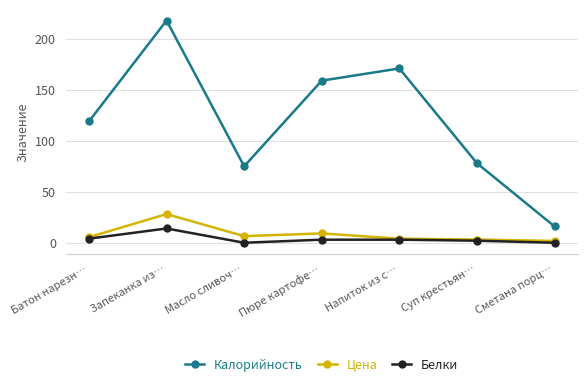

Rank the series at Запеканка из… from highest to lowest value.

Калорийность, Цена, Белки